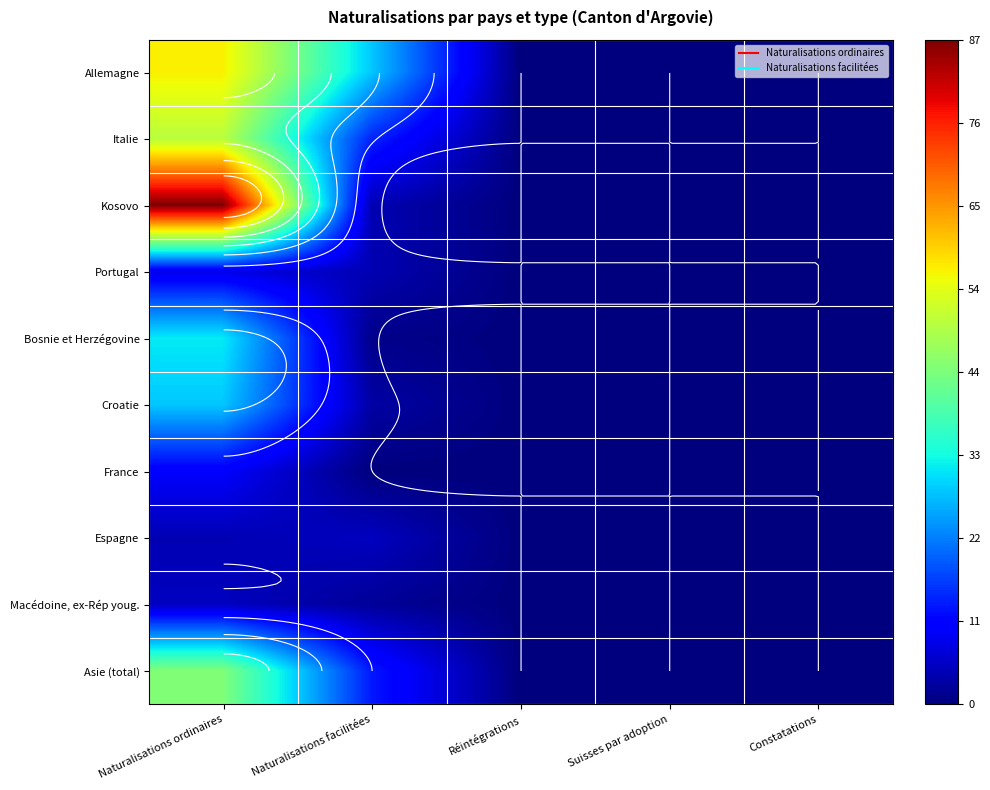

At how many categories does at least one series exceed 0?

2